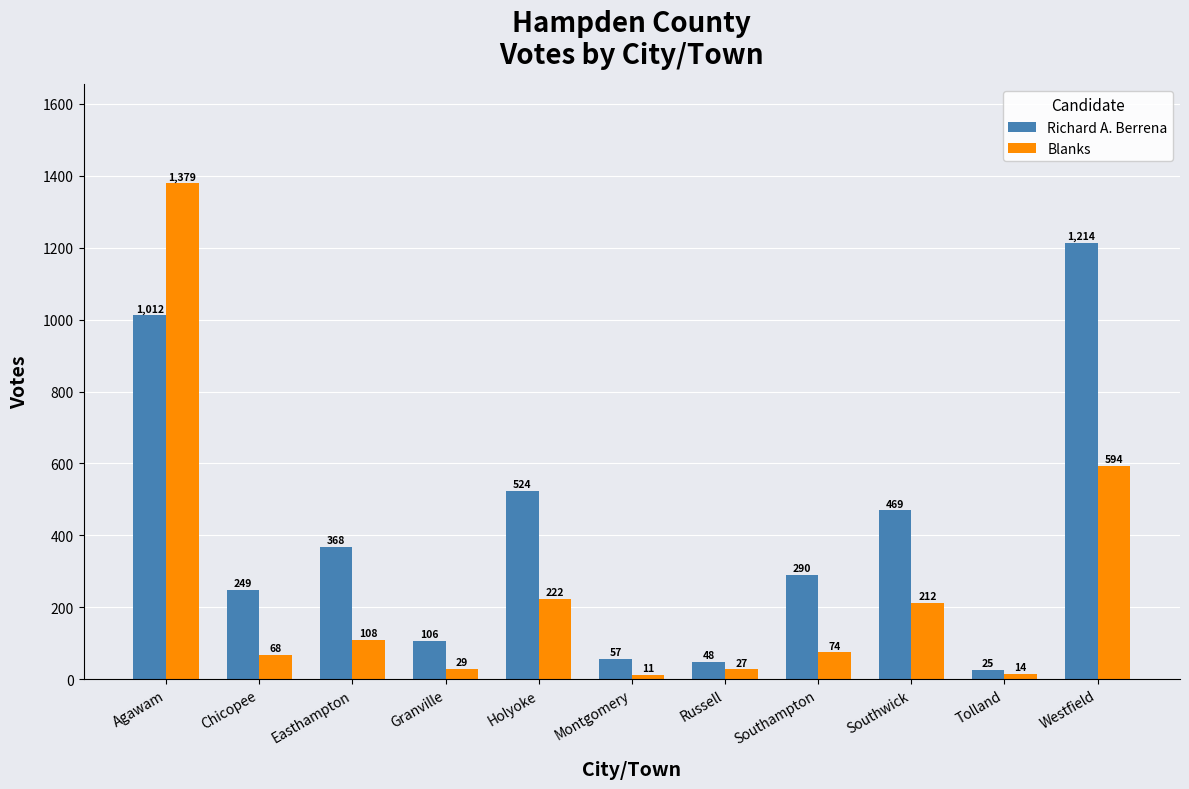

Rank the series at Chicopee from lowest to highest value.

Blanks, Richard A. Berrena